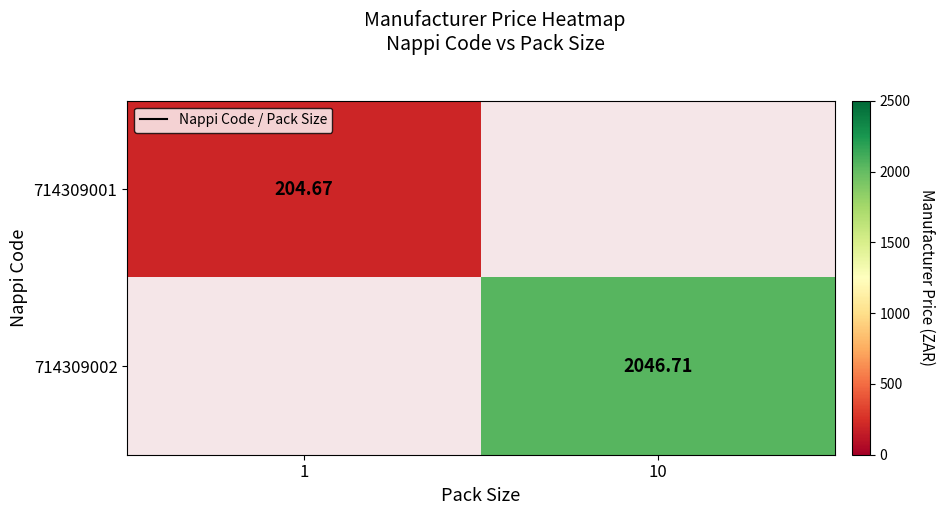

Rank the series at 1 from lowest to highest value.

714309001, 714309002